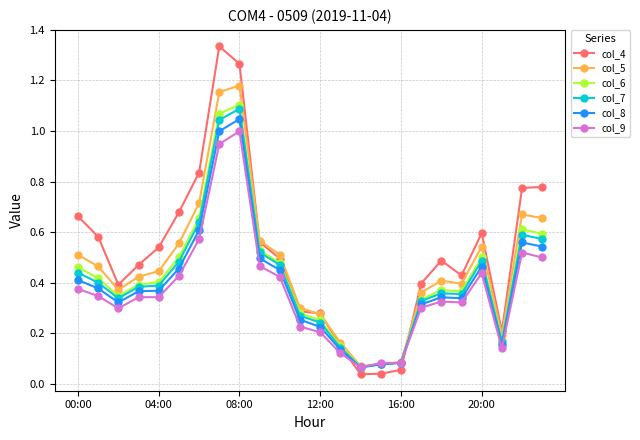

Which series has the largest range (max minus min)?

col_4